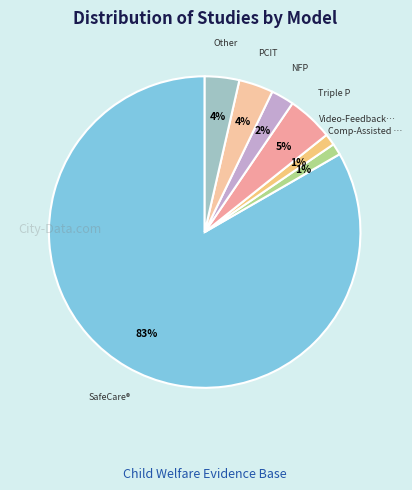

How many slices are in this pie chart?

7